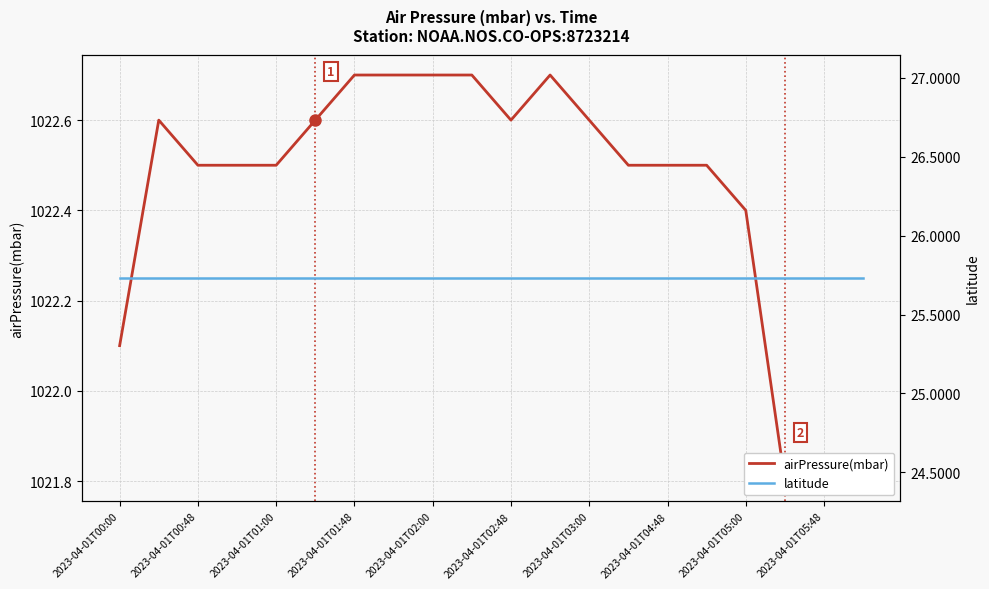

In airPressure(mbar), how many points are higher than both neighbors (excluding endpoints)?

2